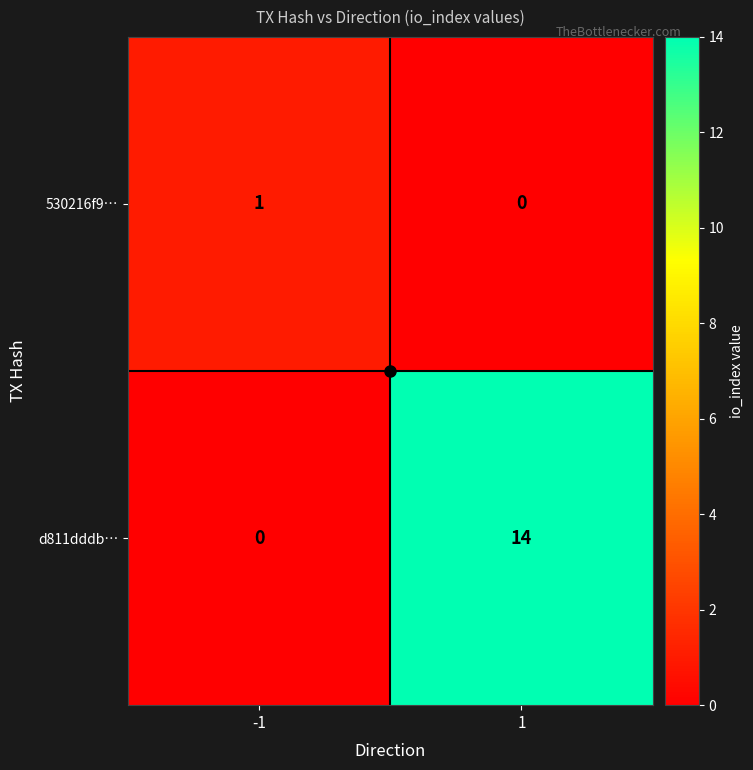

Is it true that d811dddb… equals -9 at -1?

False